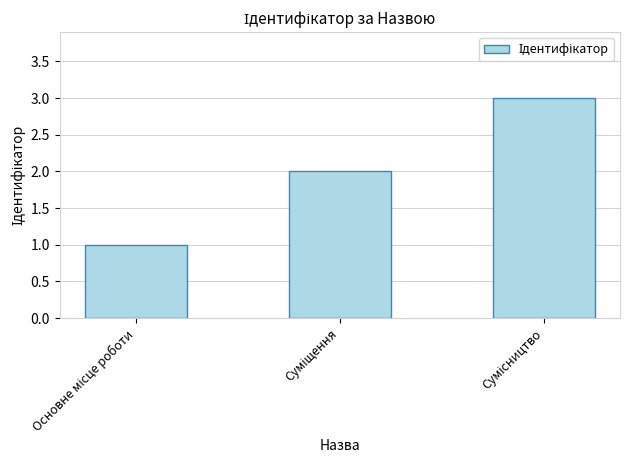

What is the sum of all values?

6